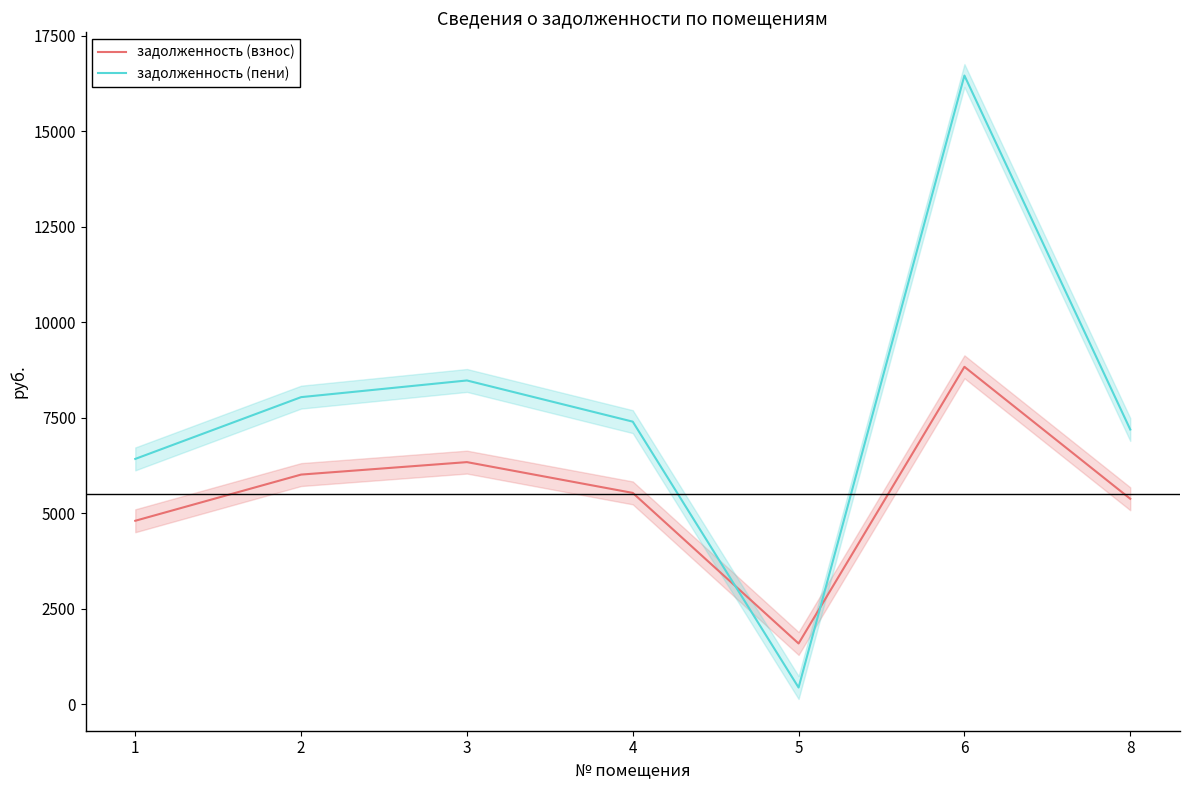

At which category is the sum across all series the highest?

6